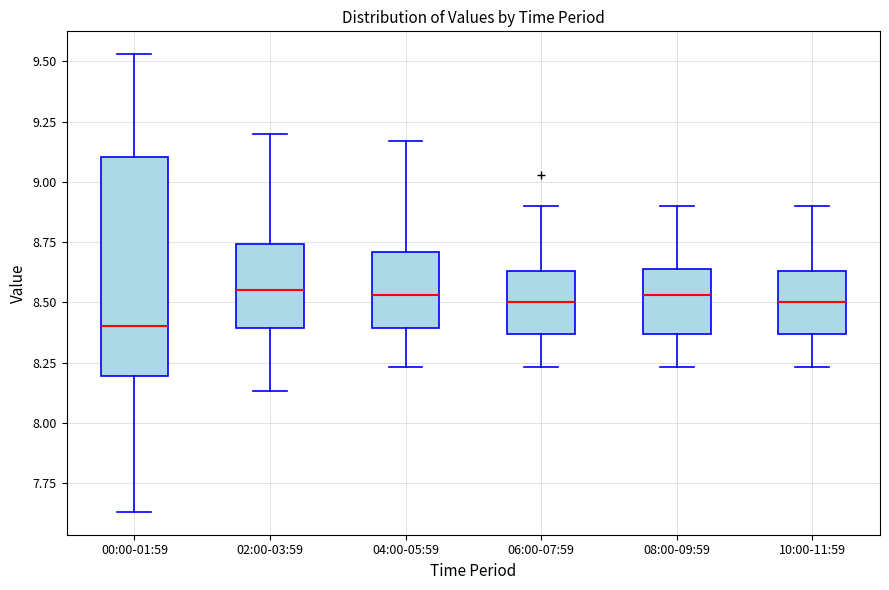

Reading left to right, transcribe this box plot: for each box, give where its median line is, the range the box spans, and where its two whiskers end, as read against the y-axis. The values are not printed on the chart, so give them approximately, as read against the axis.

00:00-01:59: median 8.40, box 8.20 to 9.10, whiskers 7.65 to 9.55
02:00-03:59: median 8.55, box 8.40 to 8.75, whiskers 8.15 to 9.20
04:00-05:59: median 8.55, box 8.40 to 8.70, whiskers 8.25 to 9.15
06:00-07:59: median 8.50, box 8.35 to 8.65, whiskers 8.25 to 8.90
08:00-09:59: median 8.55, box 8.35 to 8.65, whiskers 8.25 to 8.90
10:00-11:59: median 8.50, box 8.35 to 8.65, whiskers 8.25 to 8.90